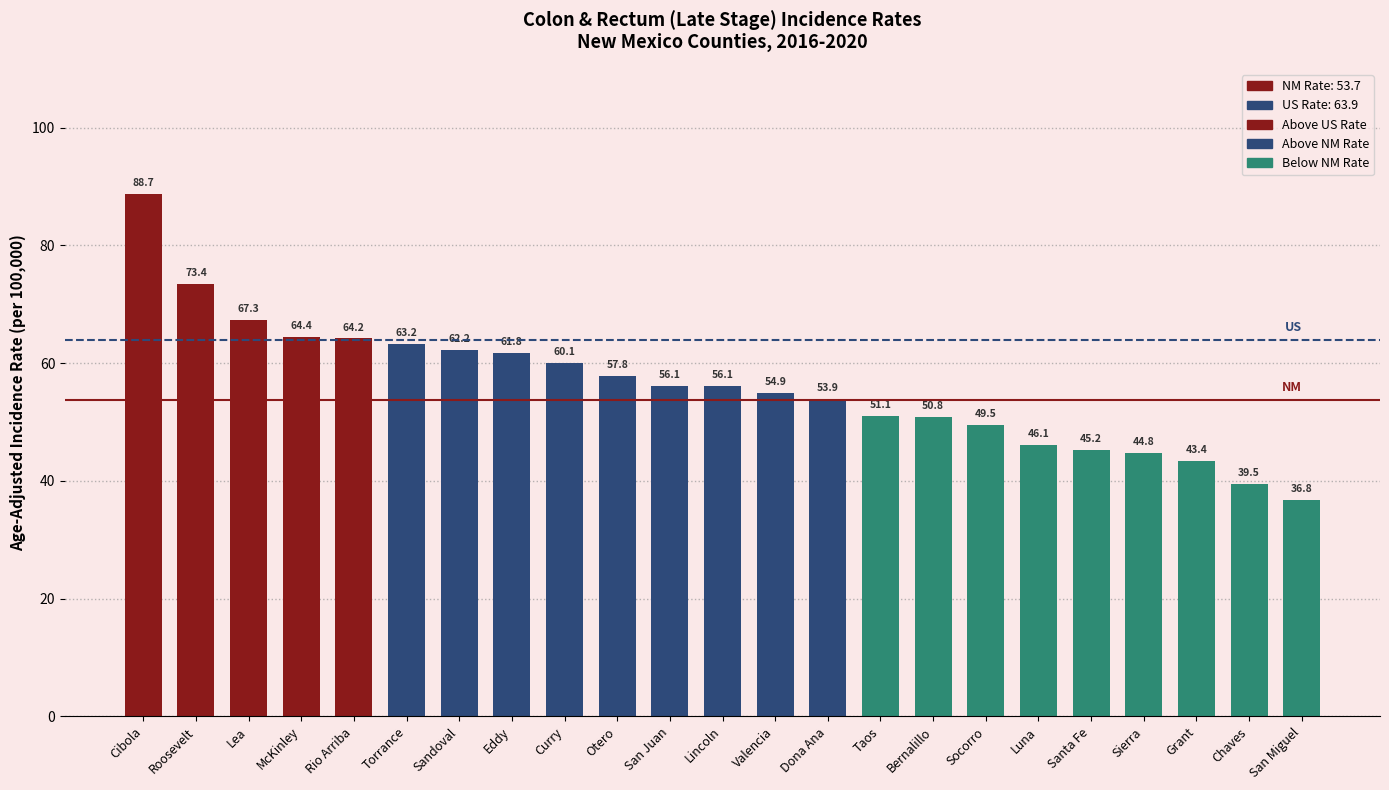

What is the minimum value shown in the chart?

36.8